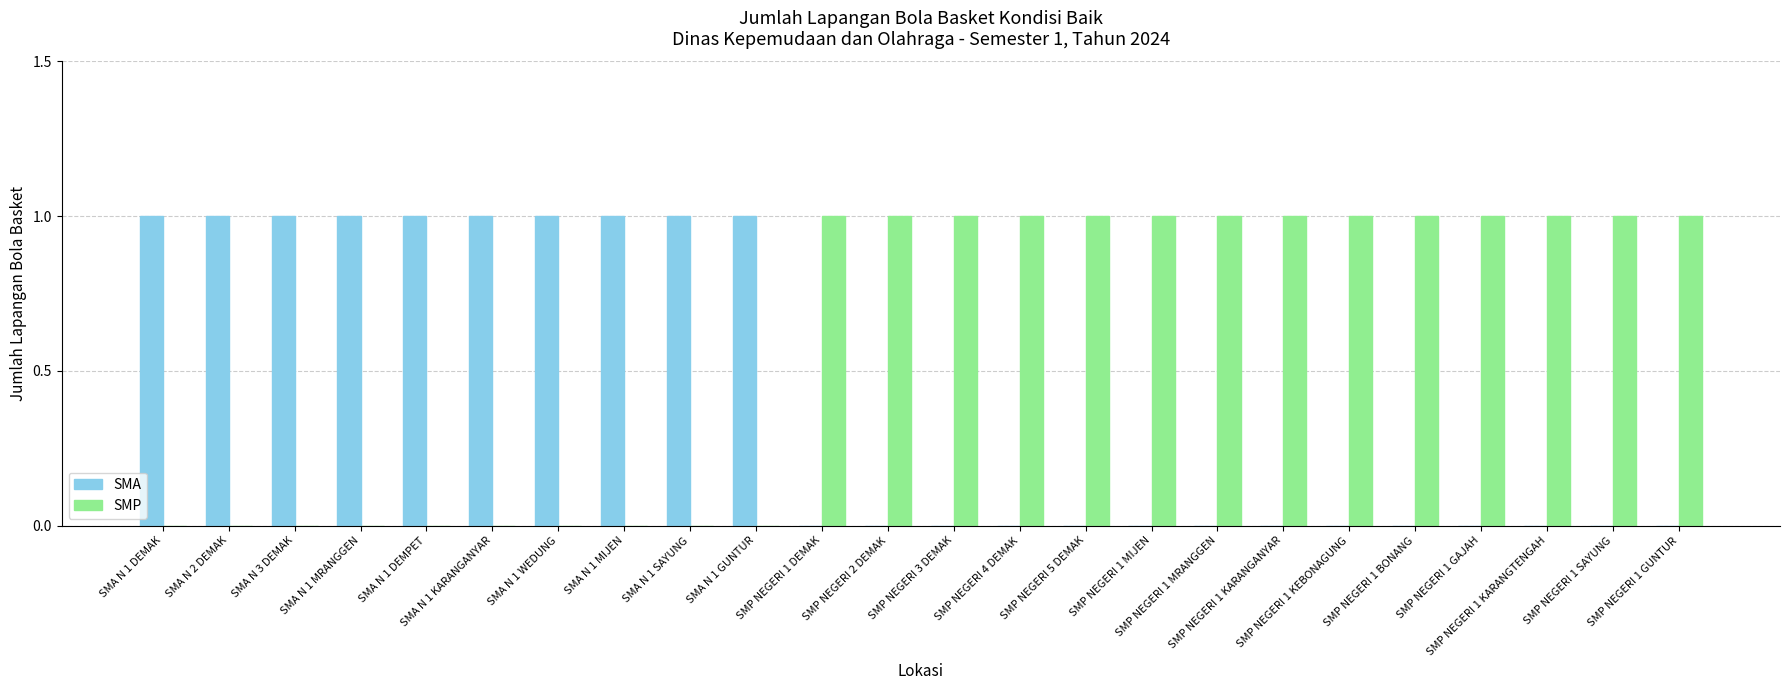

The value of SMA at SMA N 1 SAYUNG is 2. True or false?

False